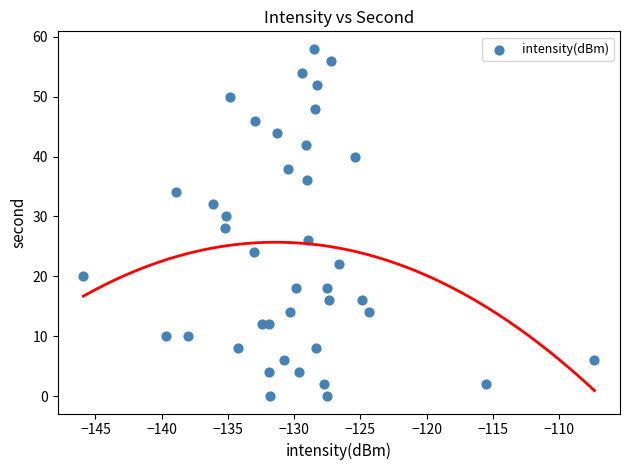

What is the range of Y values (max minus min)?

58